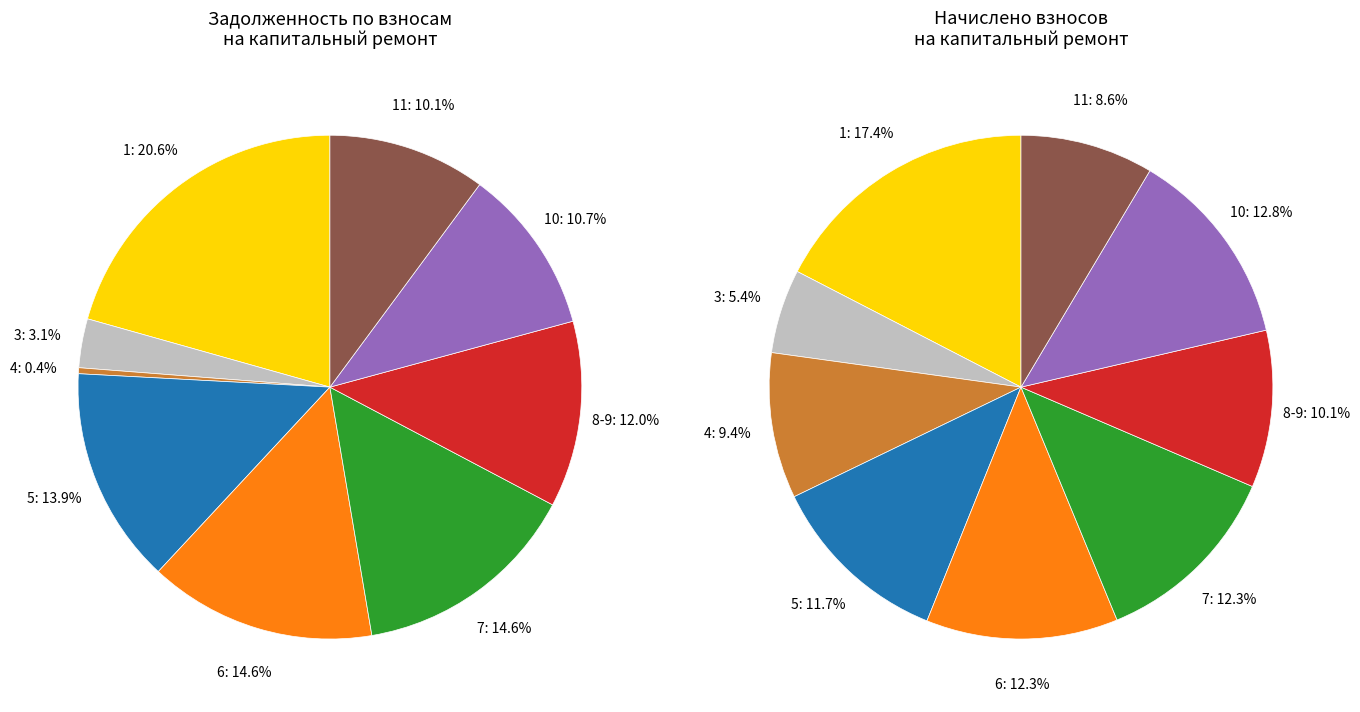

Which series has the widest spread of values?

задолженность (пени)